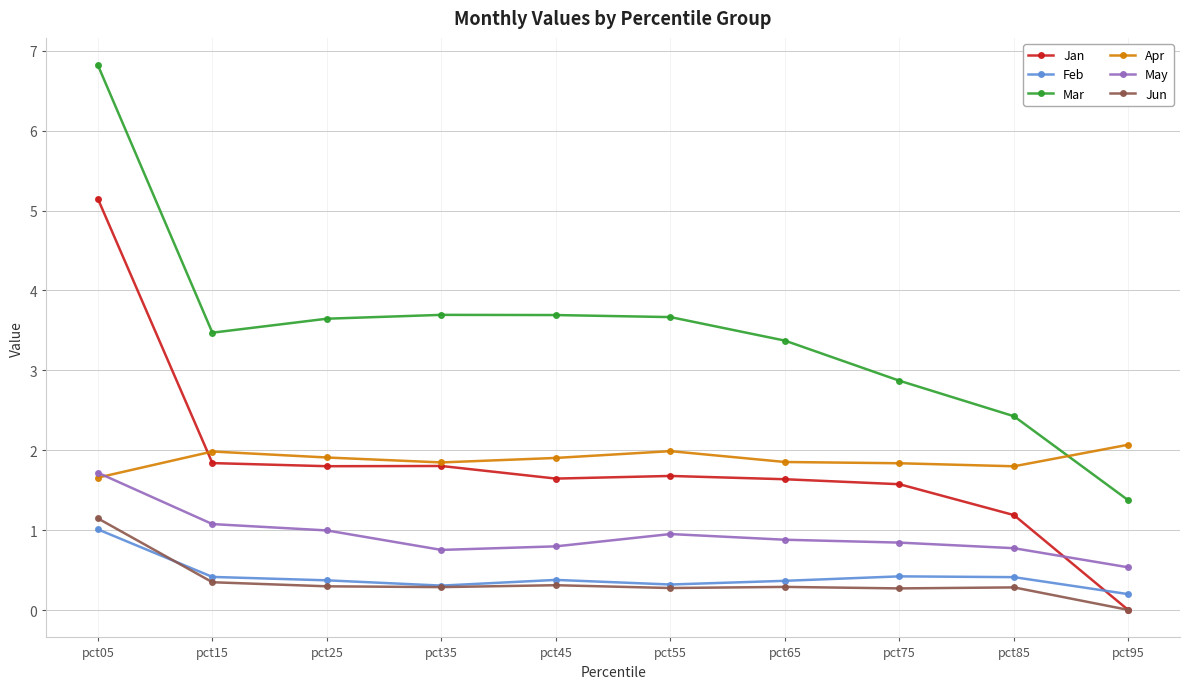

What are all the series names shown in the legend?

Jan, Feb, Mar, Apr, May, Jun